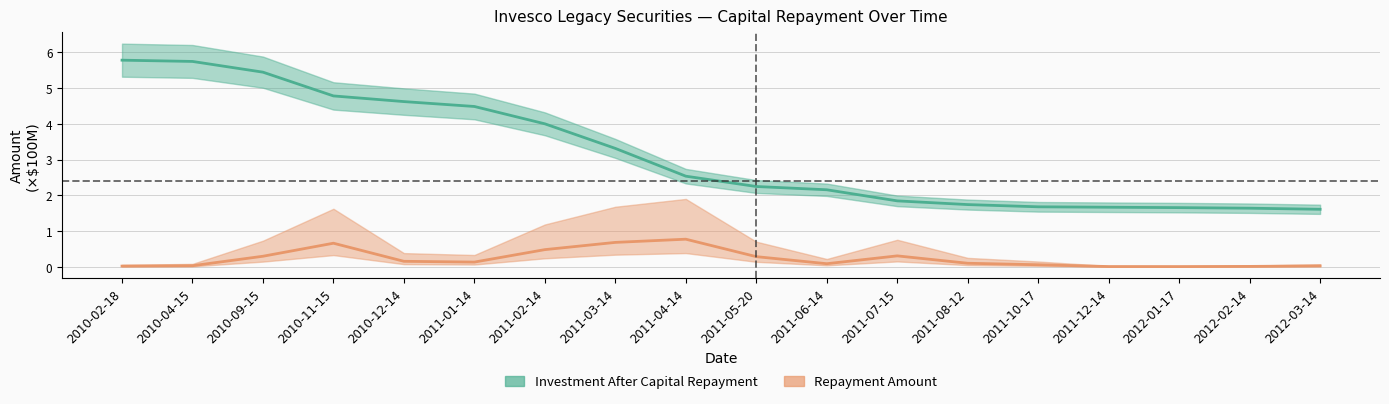

At which category is the sum across all series the highest?

2010-02-18